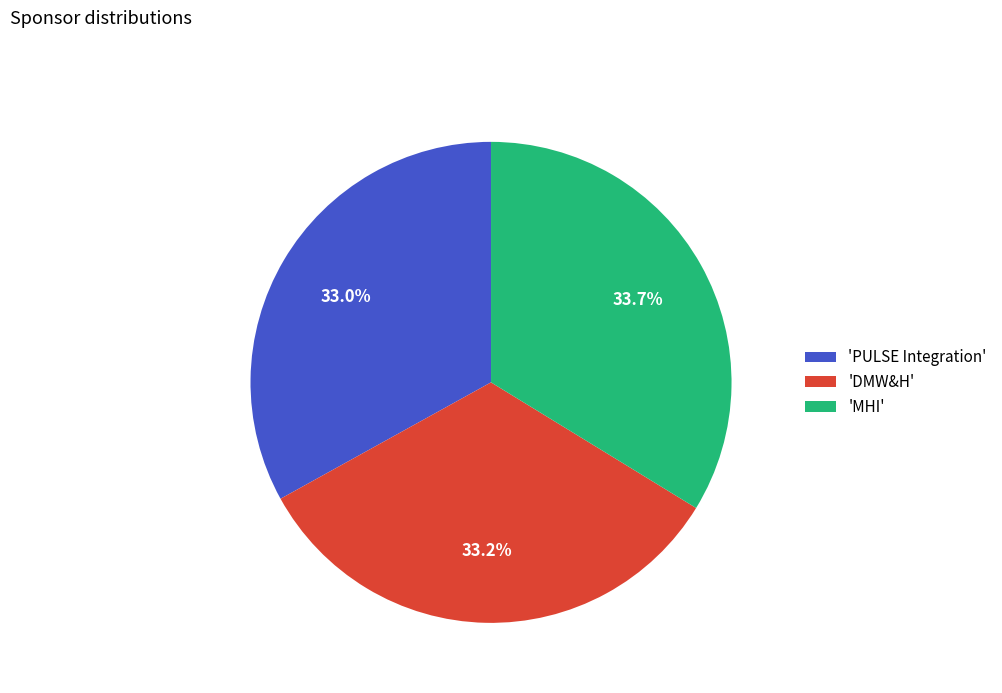

Between 'PULSE Integration' and 'MHI', which is larger?

'MHI'